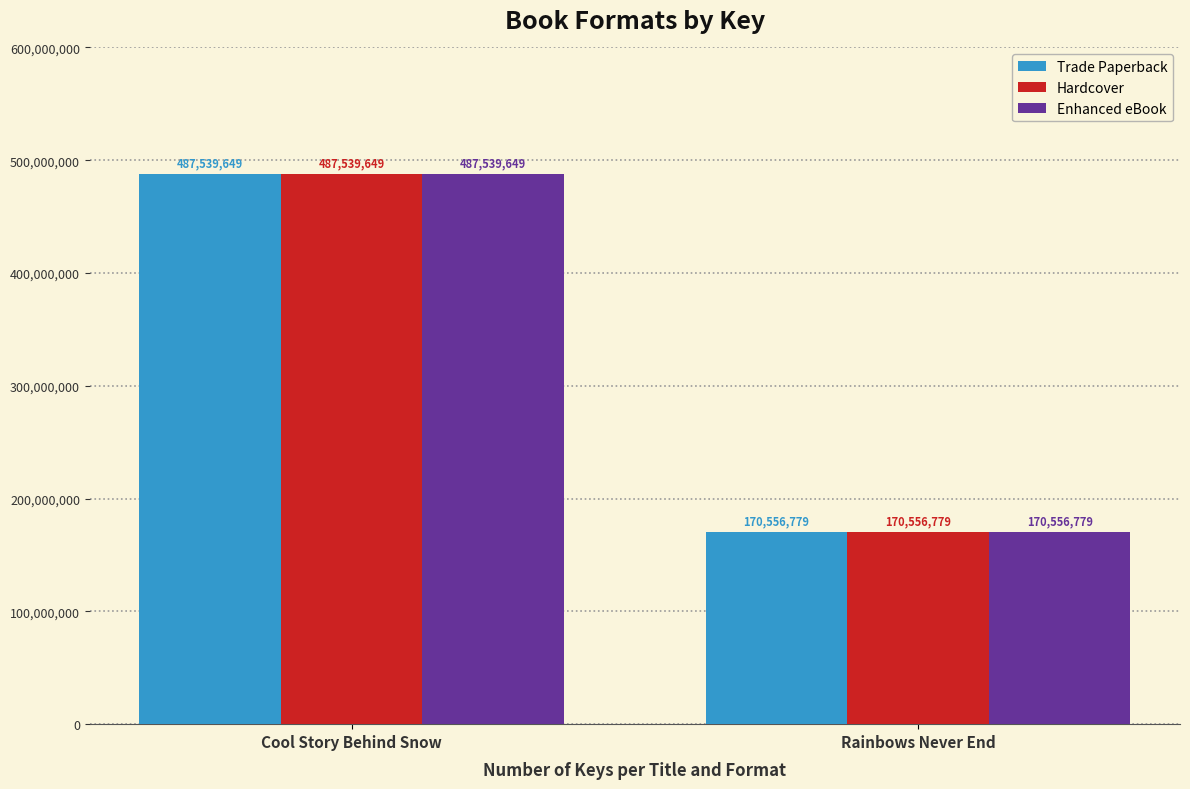

What is the label of the 1st bar from the right?

Rainbows Never End